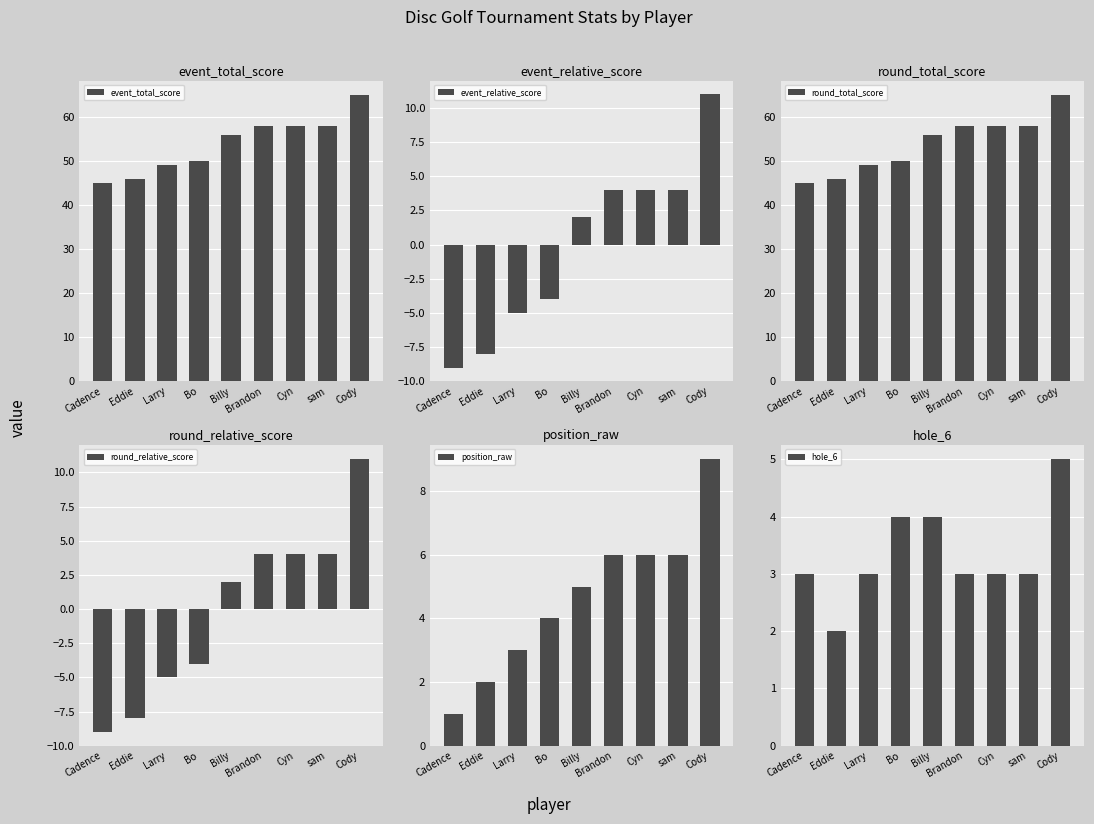

What is the highest value of the hole_6 series?

5